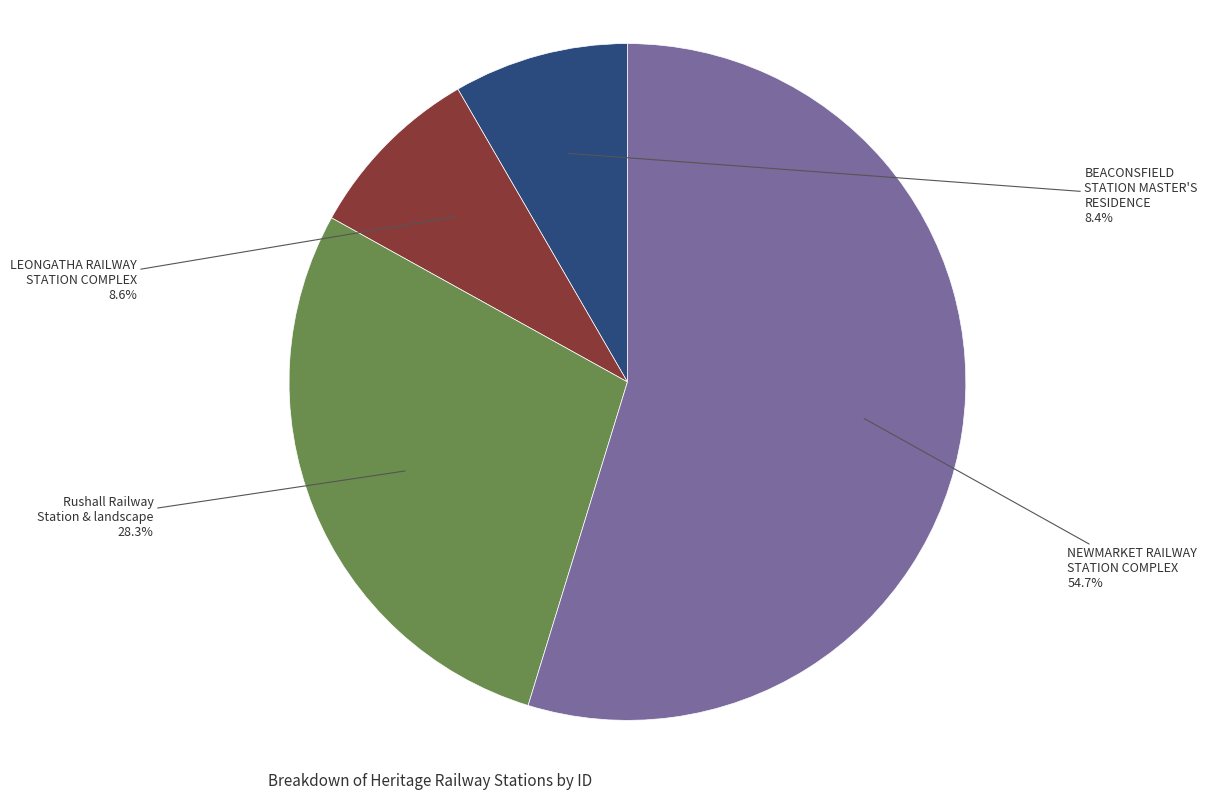

Does any single category account for the majority?

Yes